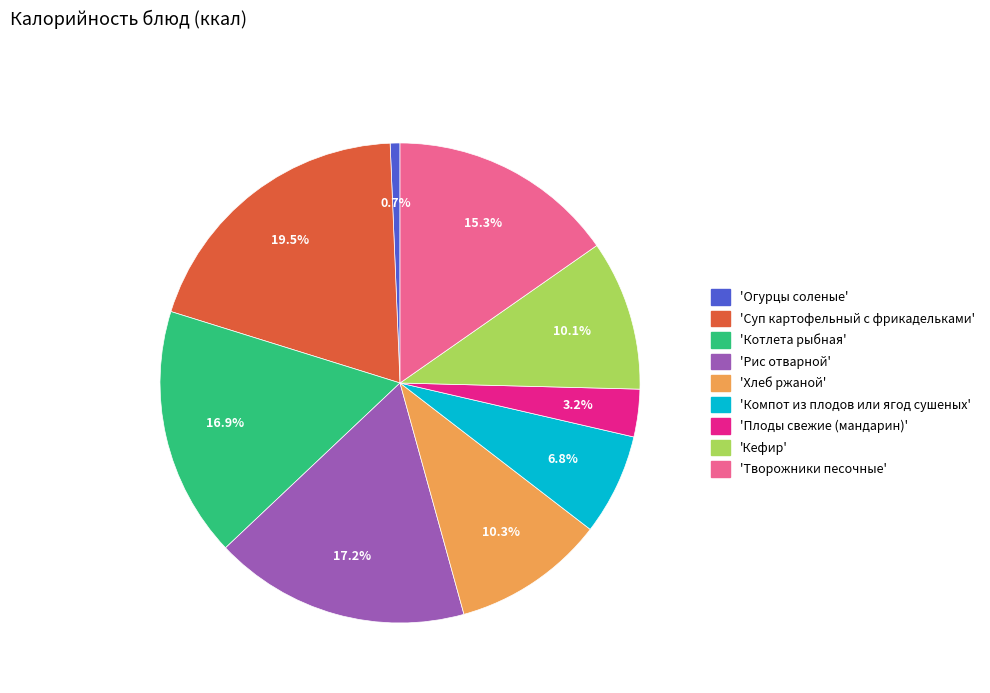

Is there any slice that represents more than half of the pie?

No